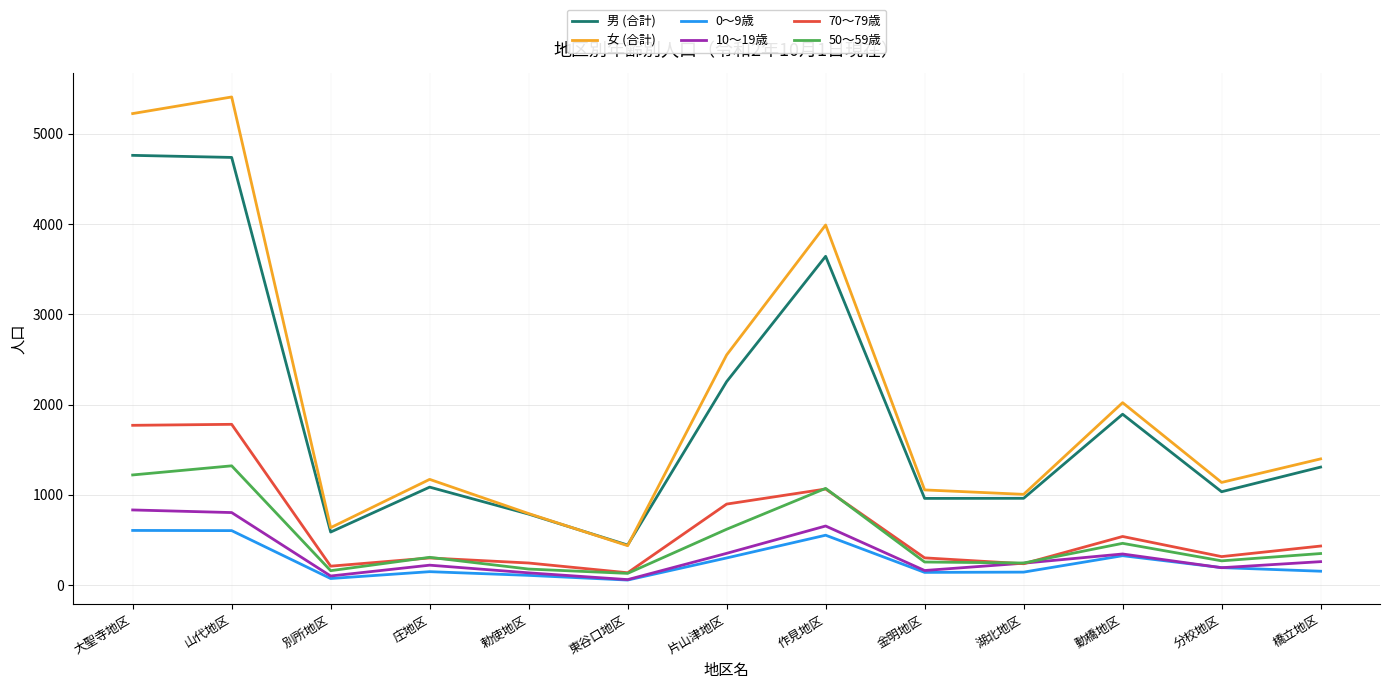

What position from the left is 片山津地区?

7